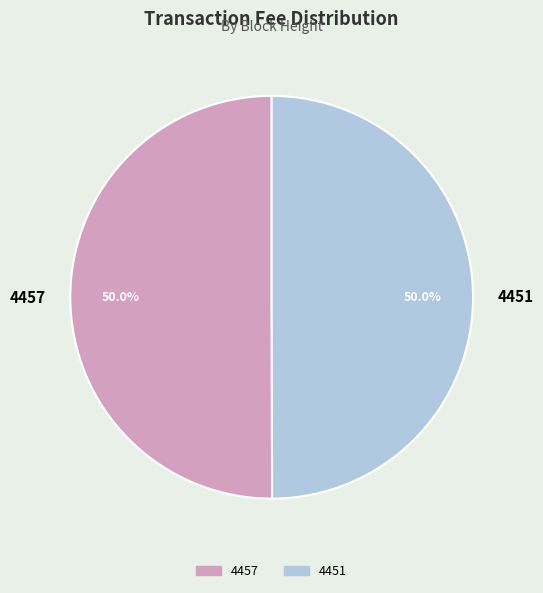

To the nearest percent, what portion does 4457 represent?

50%